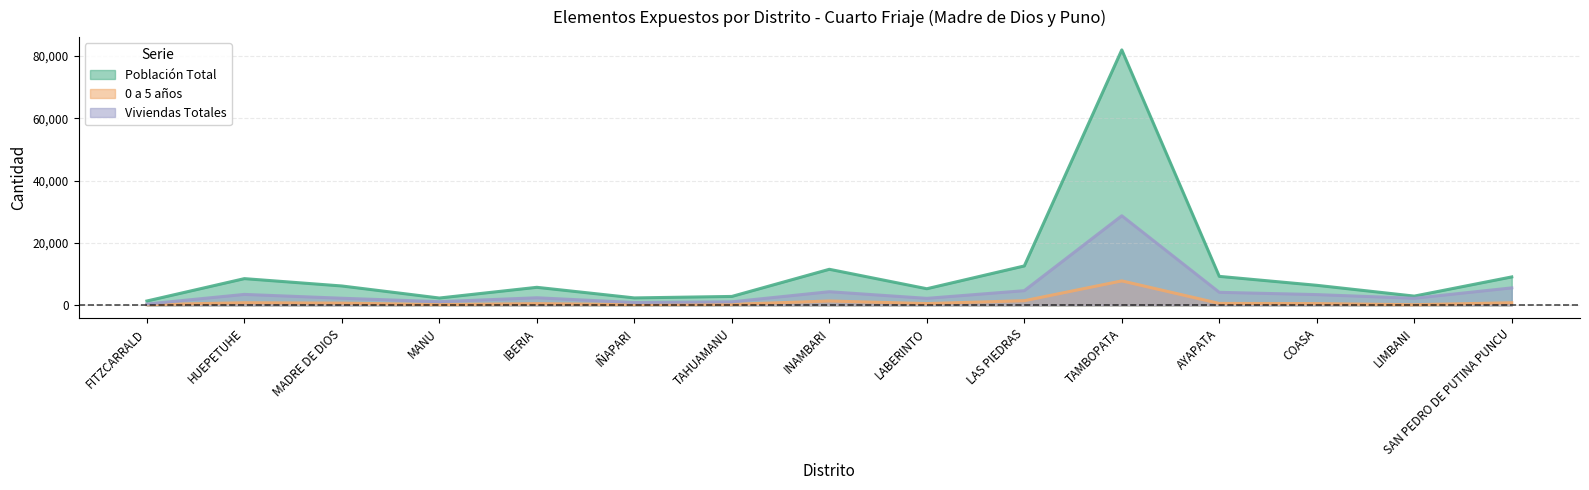

List the labels in order of Población Total value, largest first.

TAMBOPATA, LAS PIEDRAS, INAMBARI, AYAPATA, SAN PEDRO DE PUTINA PUNCU, HUEPETUHE, COASA, MADRE DE DIOS, IBERIA, LABERINTO, LIMBANI, TAHUAMANU, IÑAPARI, MANU, FITZCARRALD